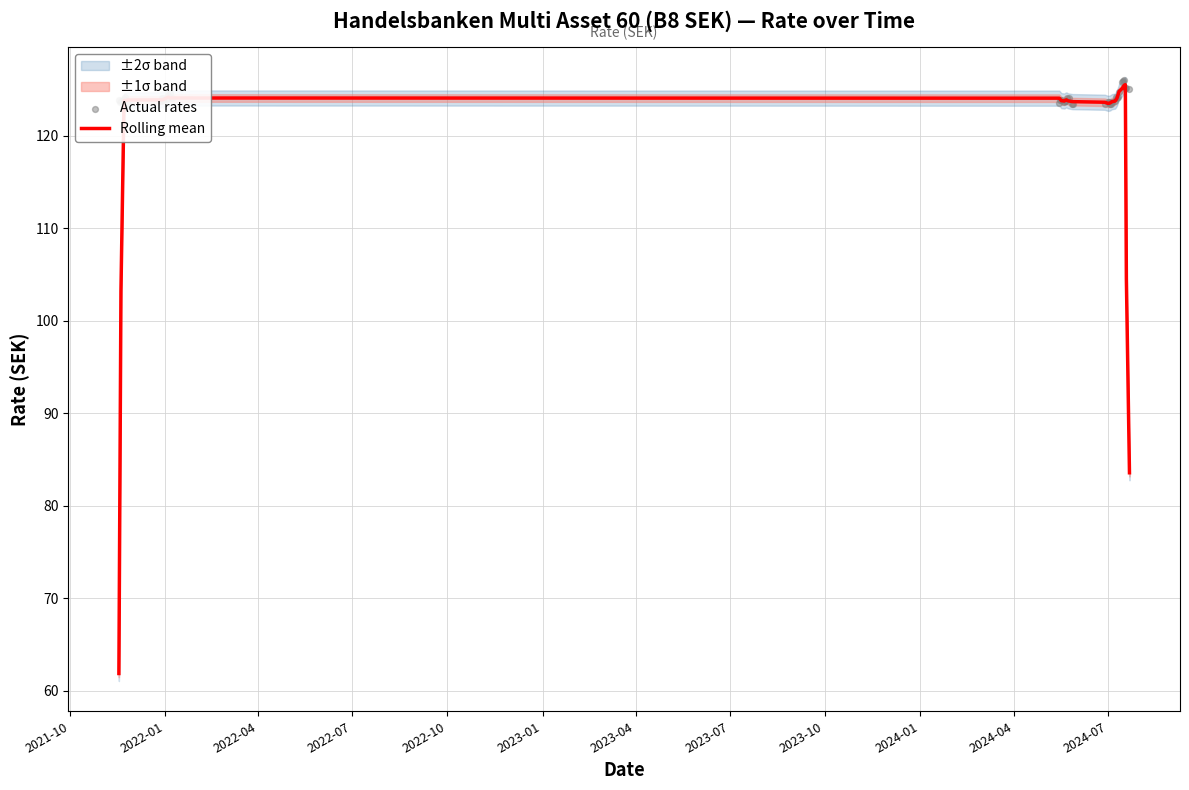

Which series has the largest total across all categories?

Actual rates